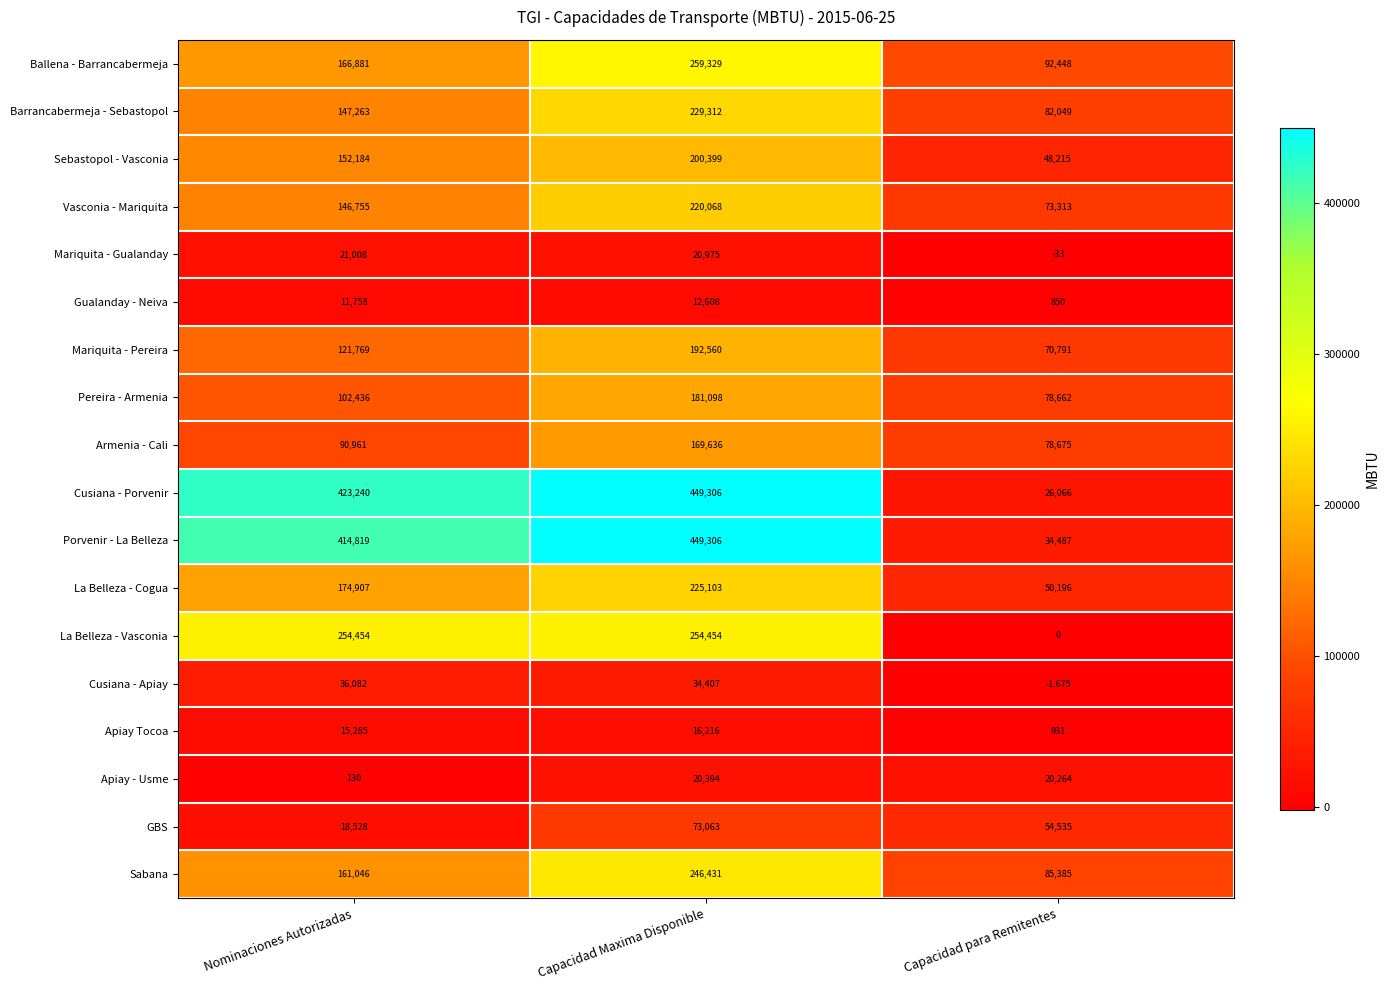

True or false: La Belleza - Cogua has a value of 50196 at Capacidad para Remitentes.

True